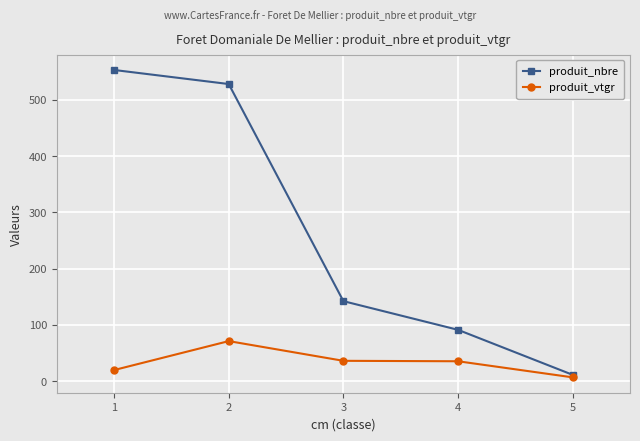

At which category does produit_vtgr reach its first local peak?

2